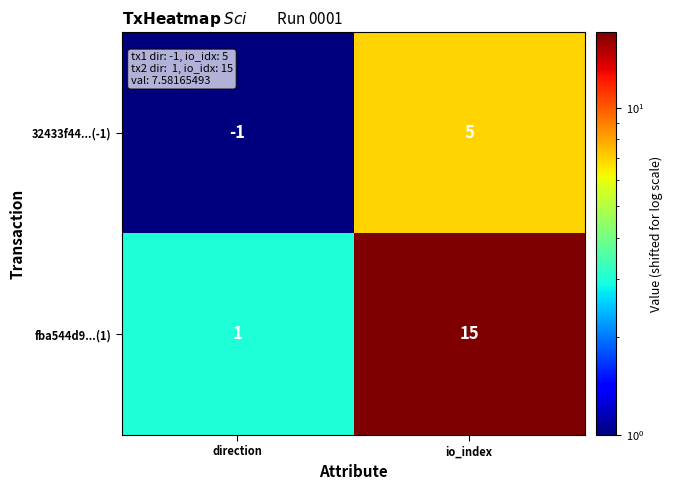

Rank the series by their maximum value, from highest to lowest.

fba544d9...(1), 32433f44...(-1)